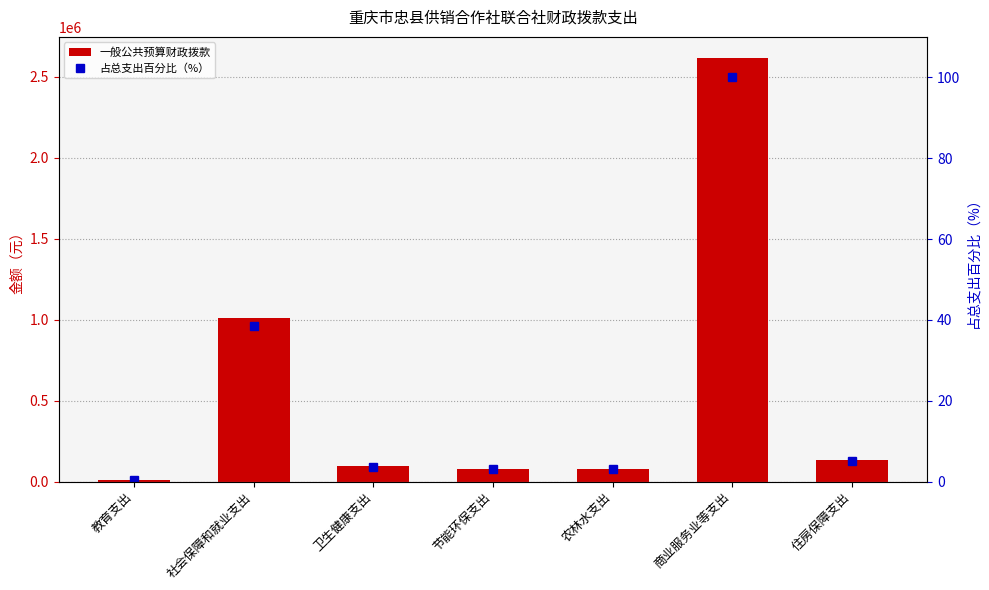

What are all the series names shown in the legend?

一般公共预算财政拨款, 占总支出百分比（%）